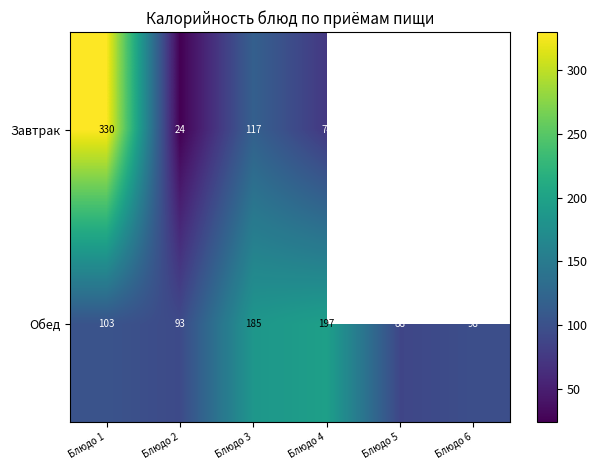

What is the spread (max minus min) of values at Блюдо 1?

227.0